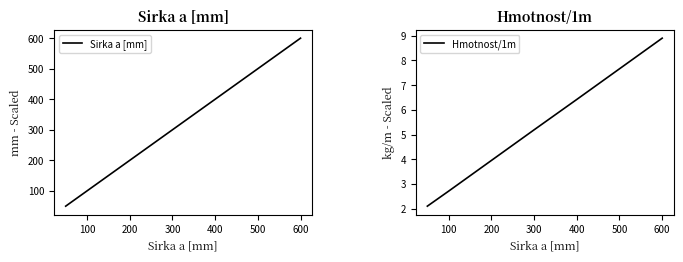

Does the chart display data point markers on the line(s)?

No